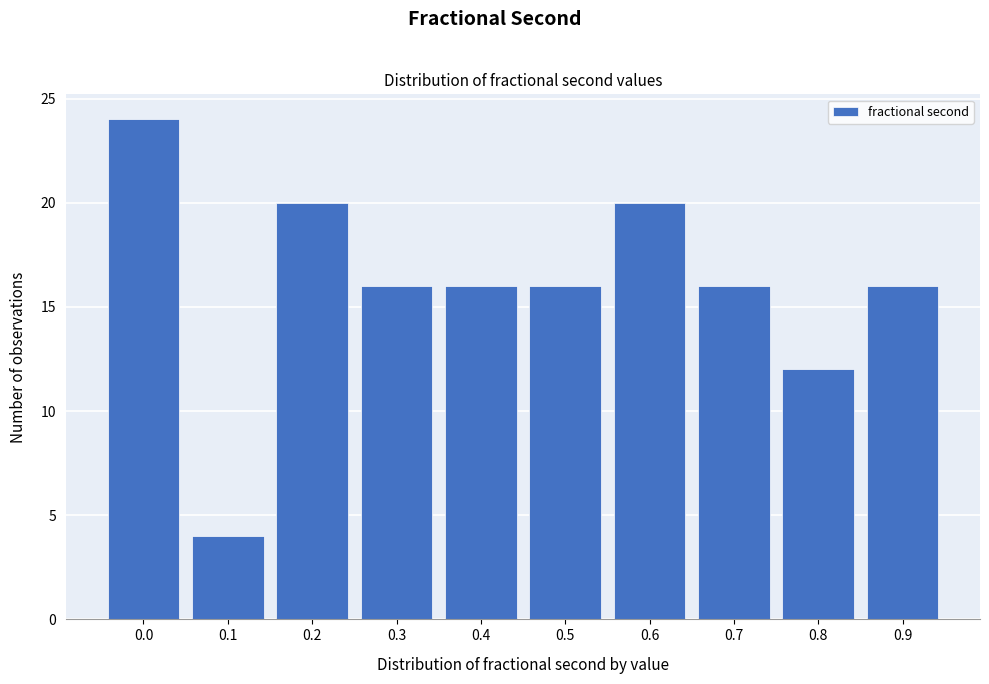

Reading right to left, extract all data points from this chart.

16	12	16	20	16	16	16	20	4	24